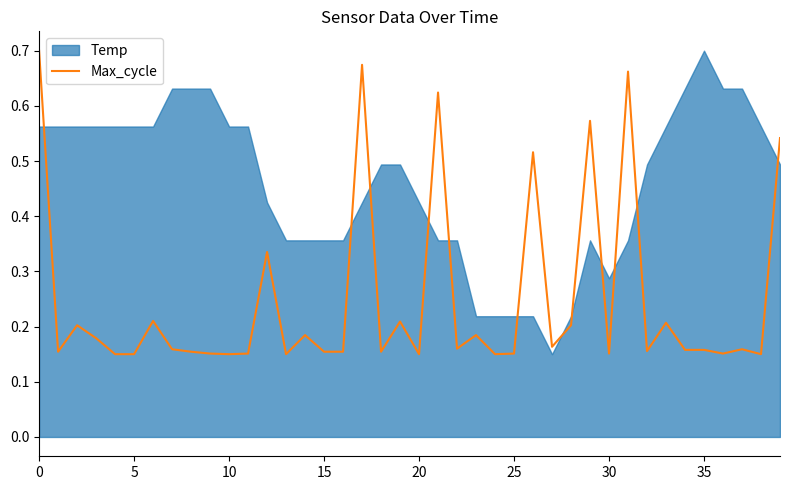

Does the chart have visible grid lines?

No